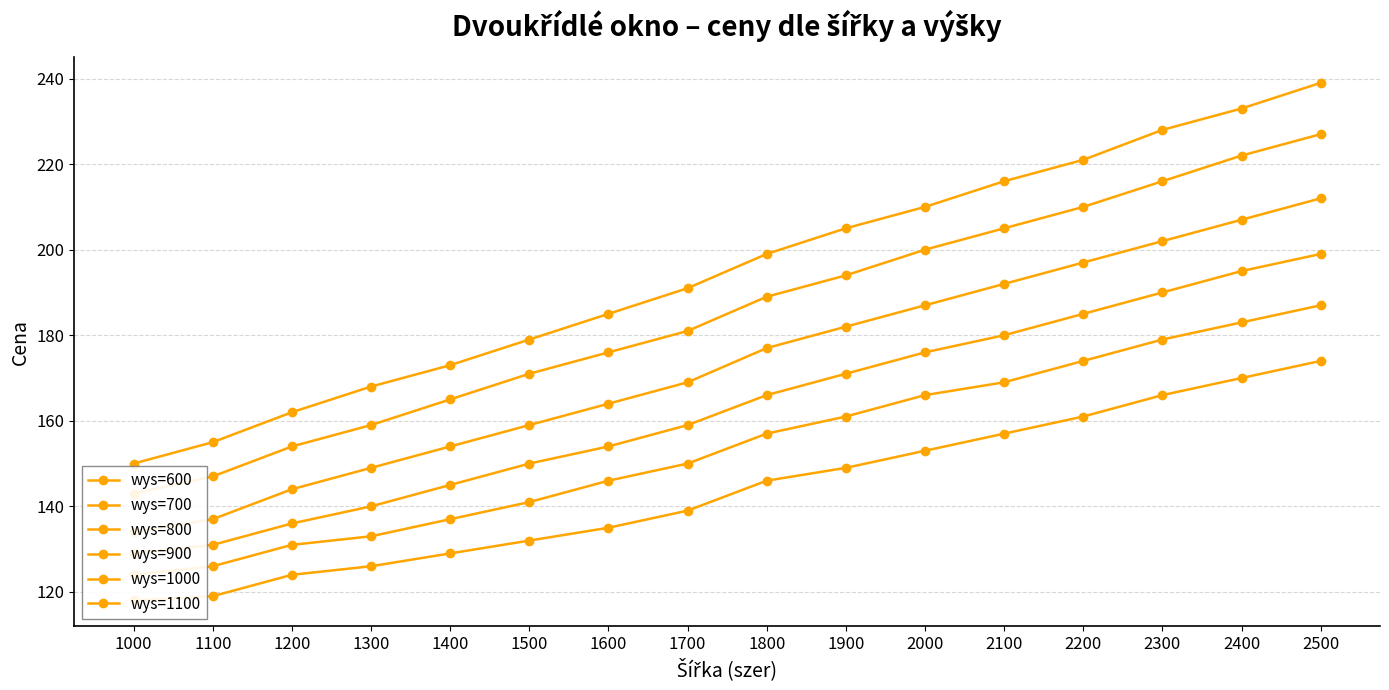

What are all the series names shown in the legend?

wys=600, wys=700, wys=800, wys=900, wys=1000, wys=1100